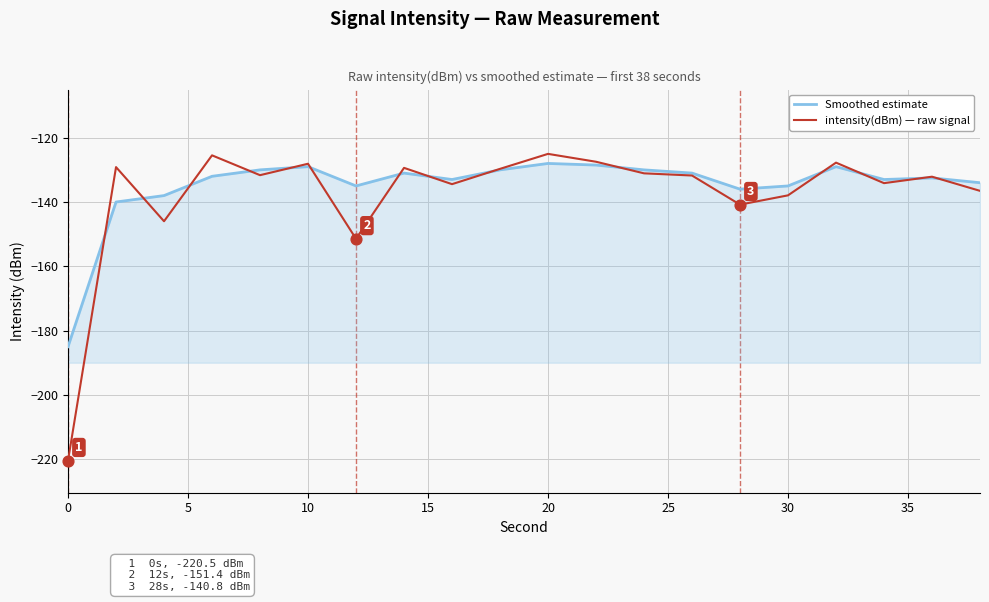

Which series has the widest spread of values?

intensity(dBm) — raw signal